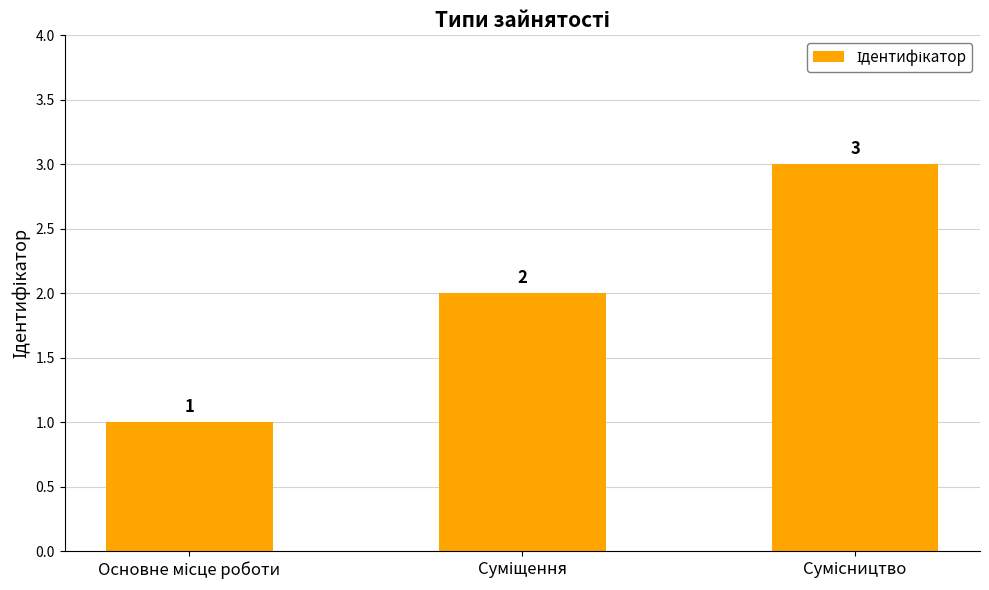

What is the value of the 2nd bar from the left?

2